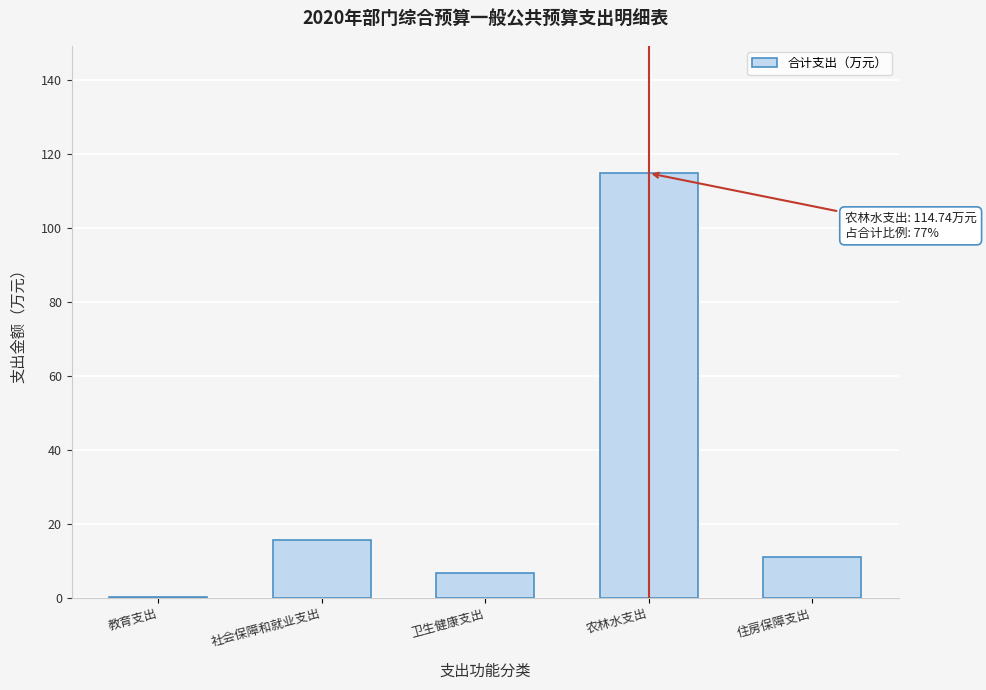

Reading right to left, transcribe all the data shown in this chart.

住房保障支出=11.1	农林水支出=114.7	卫生健康支出=6.7	社会保障和就业支出=15.6	教育支出=0.2